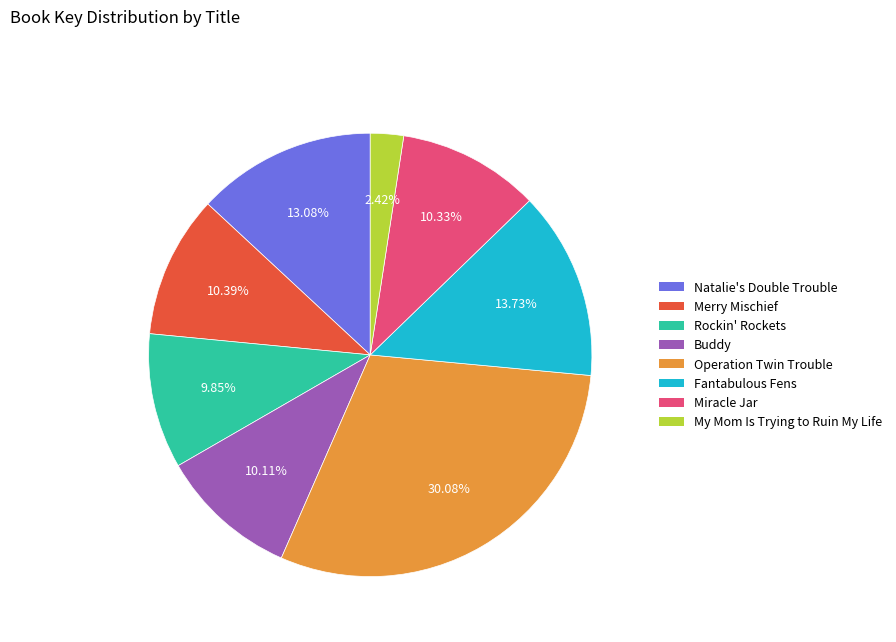

The Rockin' Rockets slice represents 3% of the pie. True or false?

False